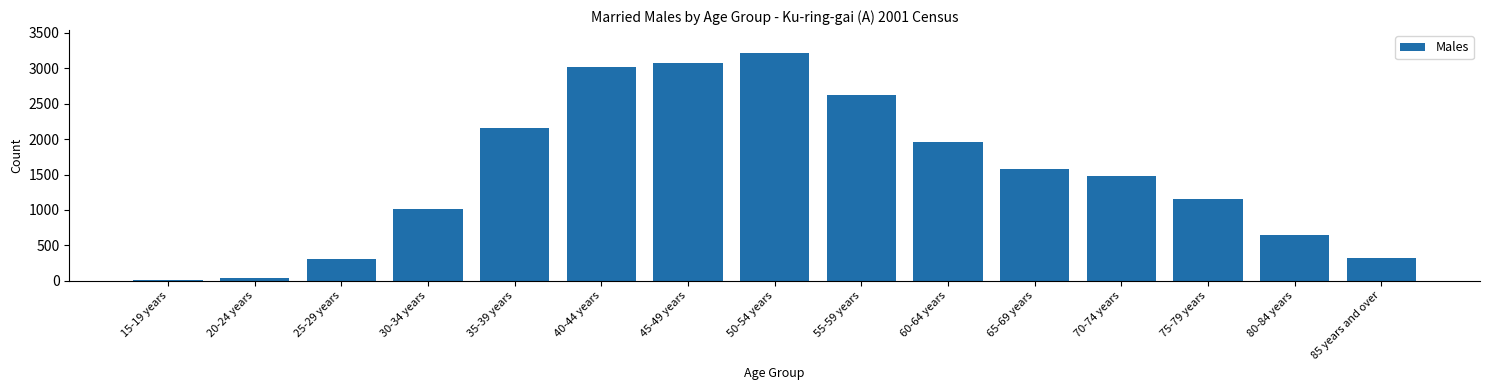

What is the change in value from 45-49 years to 65-69 years?

-1496